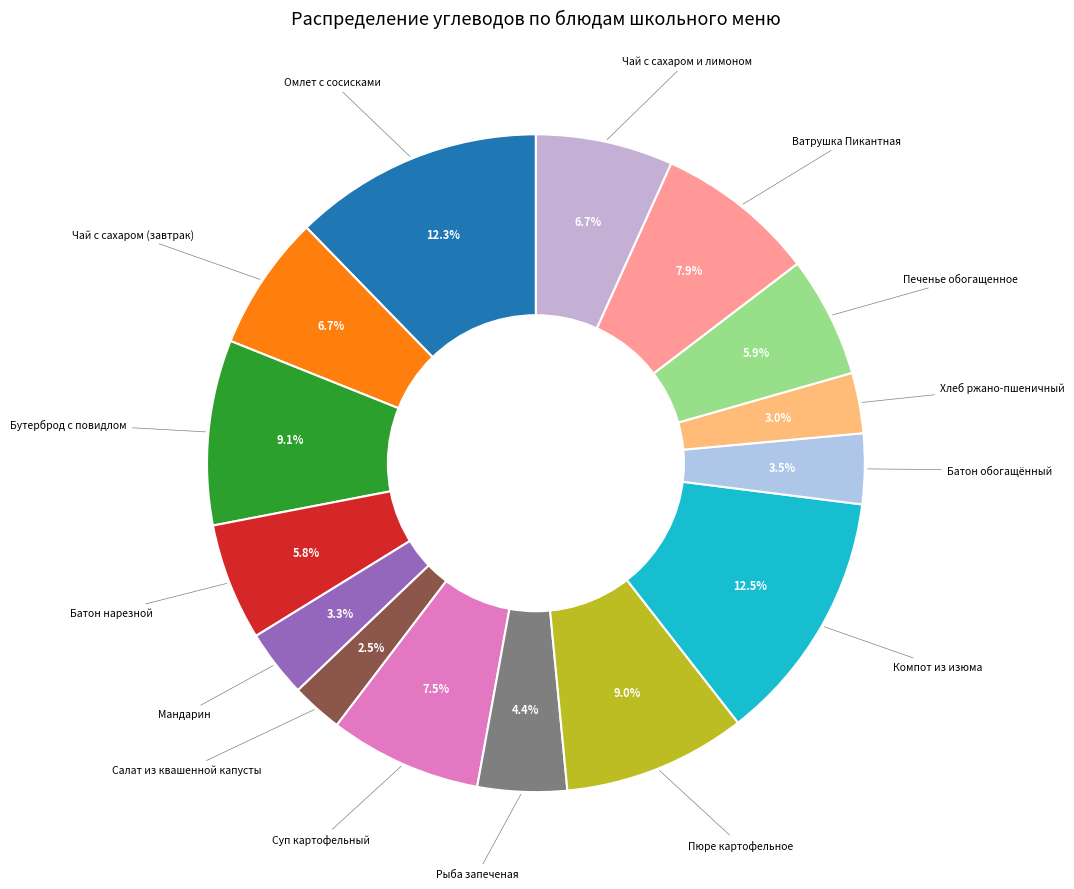

Which slice is the smallest?

Салат из квашенной капусты